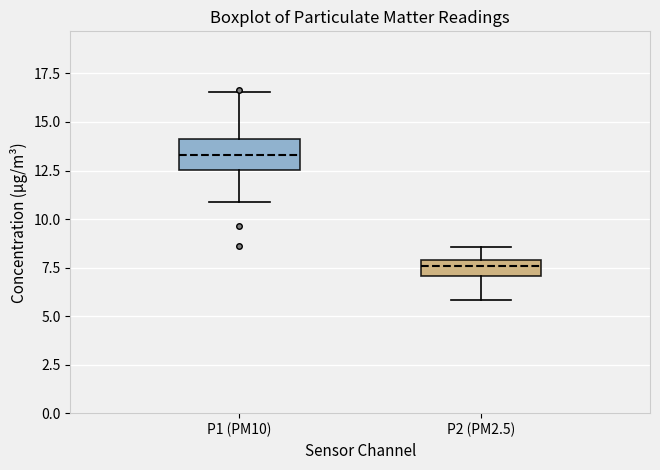

Reading left to right, read every box against the y-axis: the position of its median line, the range the box covers, and the ends of its whiskers. The values are not printed on the chart, so give them approximately, as read against the axis.

P1 (PM10): median 13.5, box 12.5 to 14.0, whiskers 11.0 to 16.5
P2 (PM2.5): median 7.5, box 7.0 to 8.0, whiskers 6.0 to 8.5